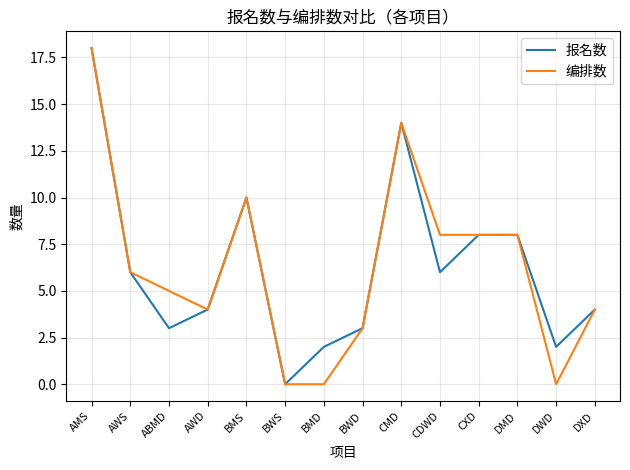

Read the 报名数 value at BWD.

3